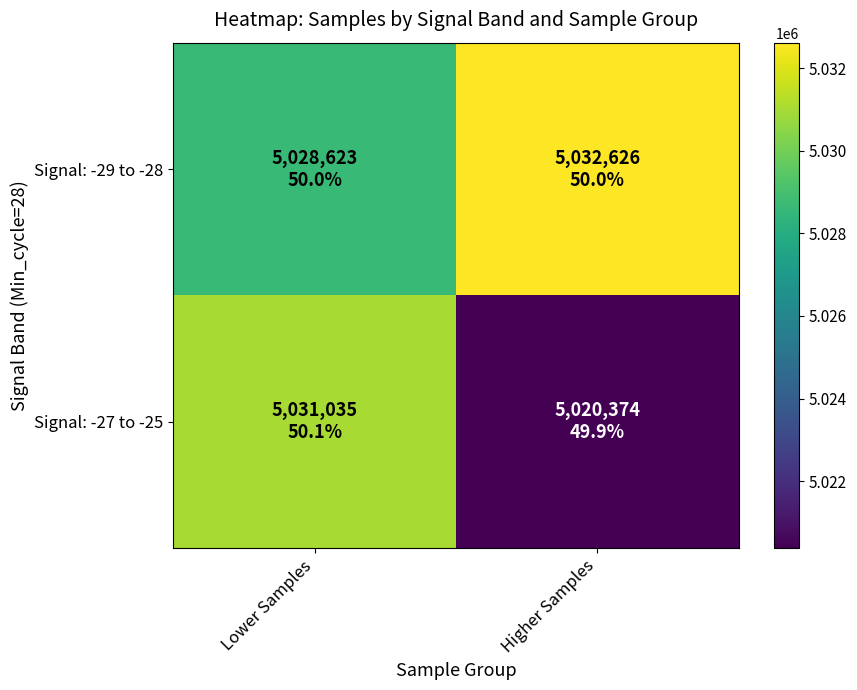

Rank the series by their maximum value, from highest to lowest.

Signal: -29 to -28, Signal: -27 to -25